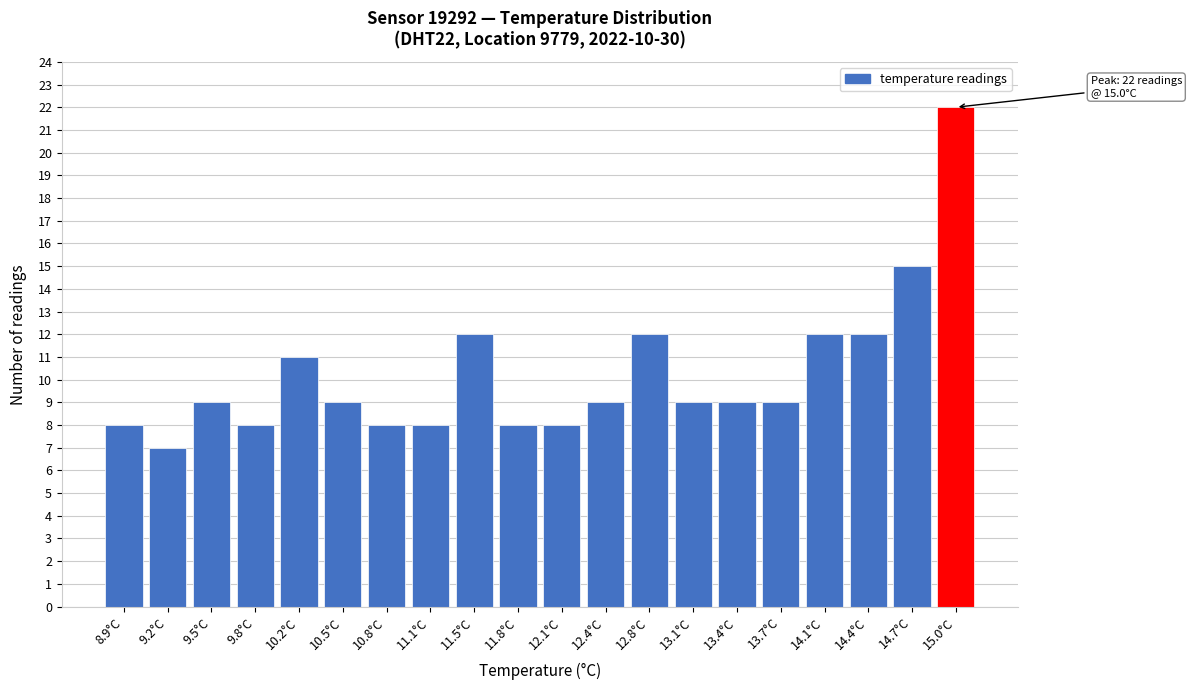

Over which range of the x-axis is the bar tallest?

14.875 to 15.200